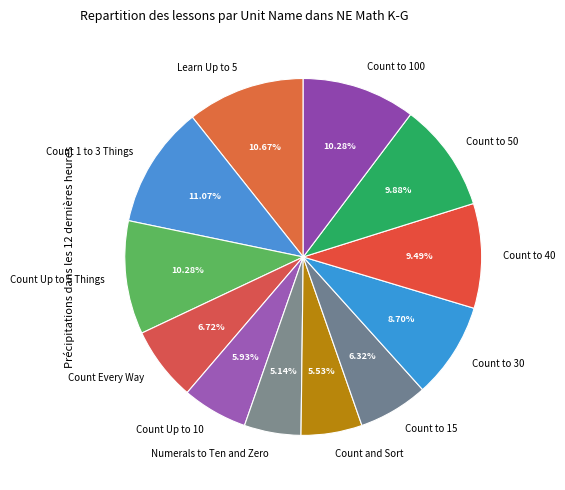

To the nearest percent, what is the difference between the largest and smallest slice percentages?

6%